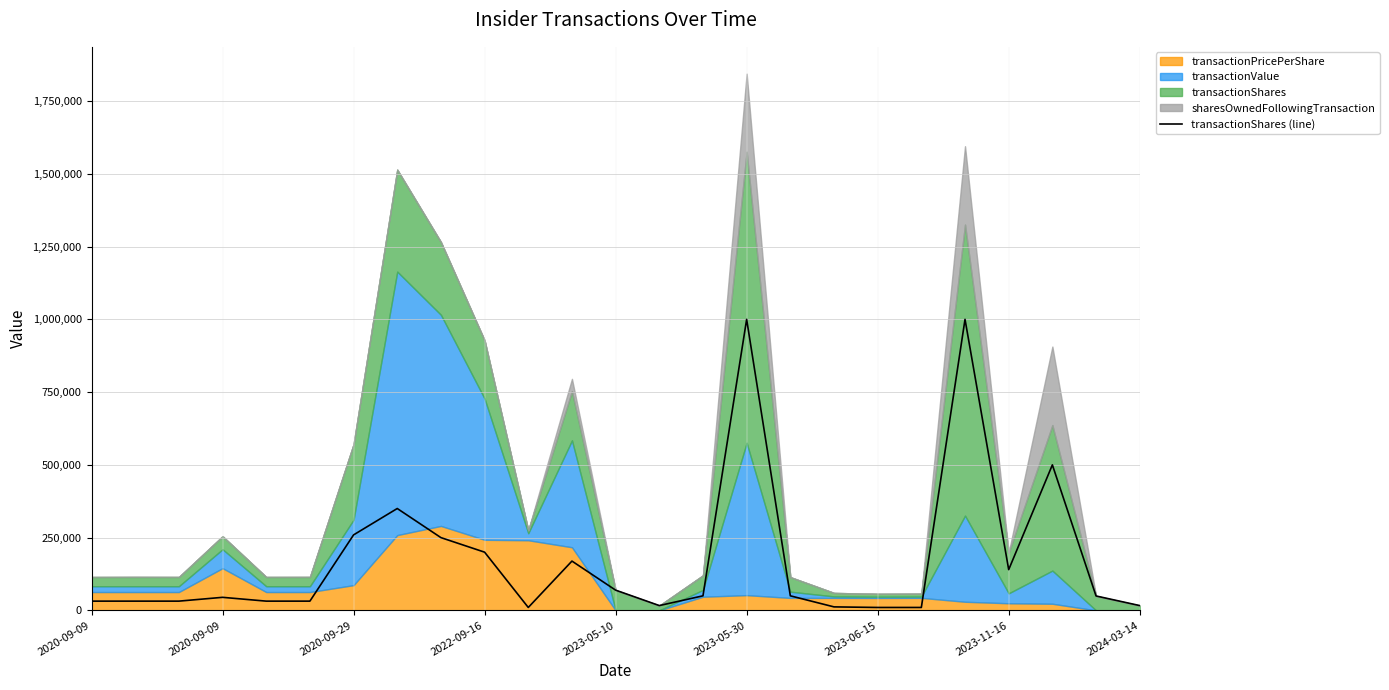

What is the minimum value shown in the chart?

10000